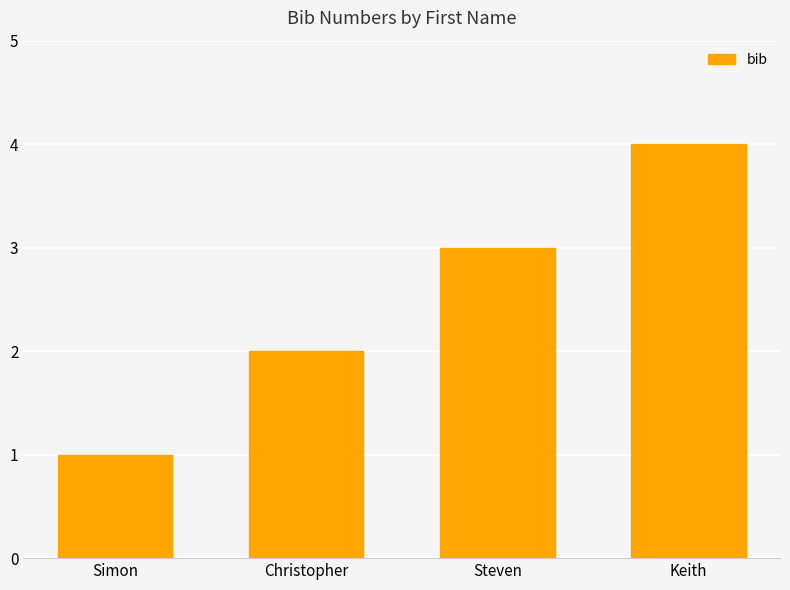

What is the ratio of the value at Christopher to the value at Simon?

2.0